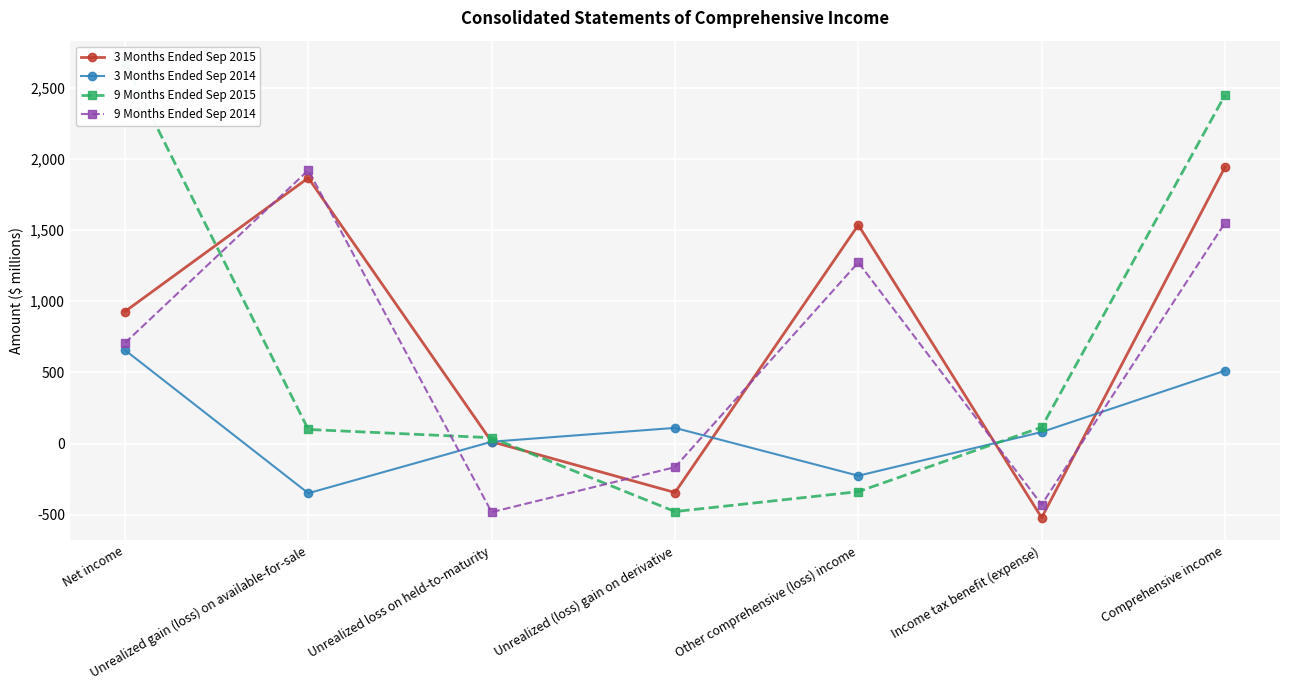

How many interior local peaks does the 3 Months Ended Sep 2015 series have?

2